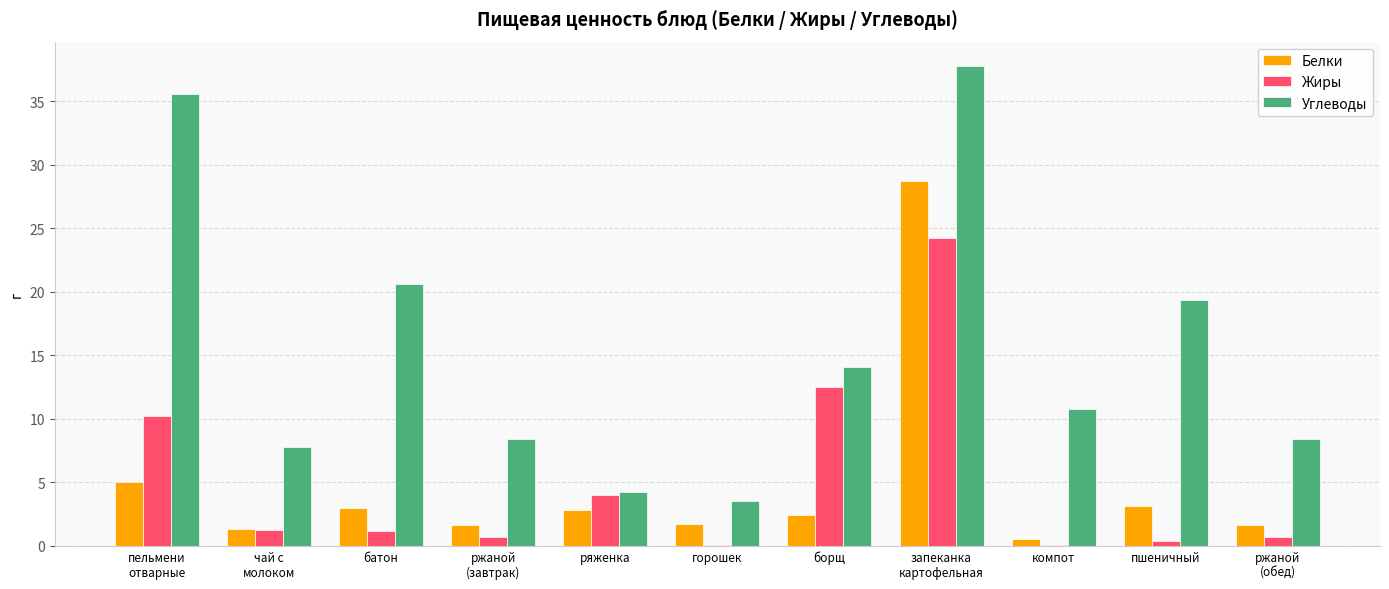

True or false: Углеводы has a value of 3.5 at горошек.

True